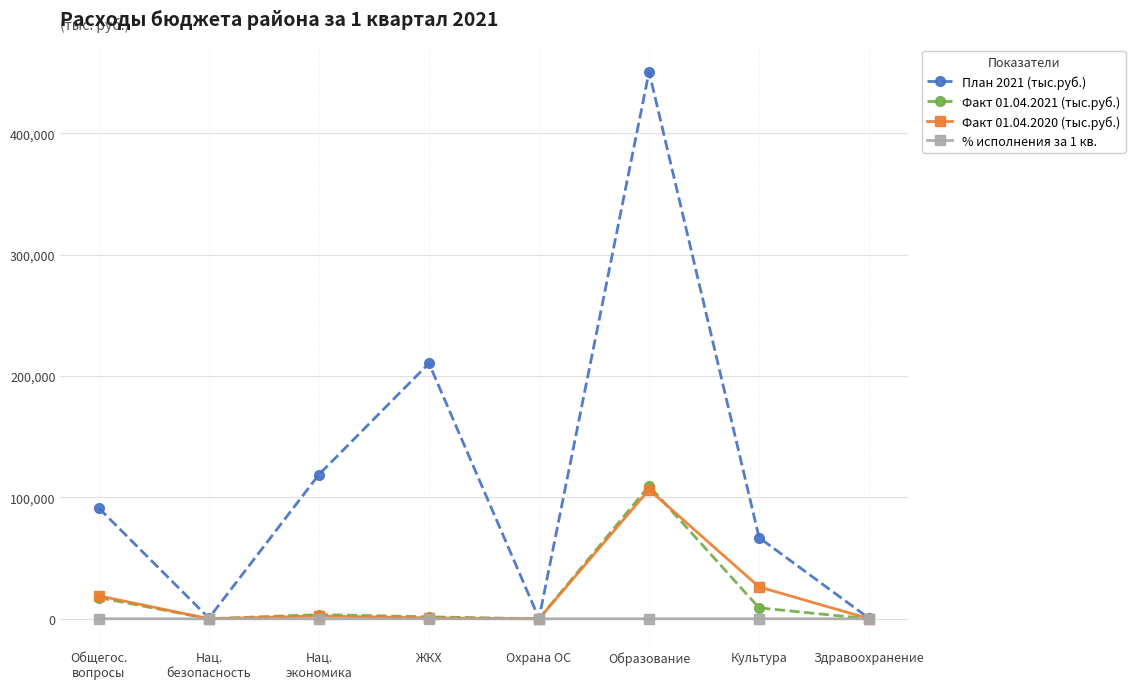

At which category is the sum across all series the highest?

Образование